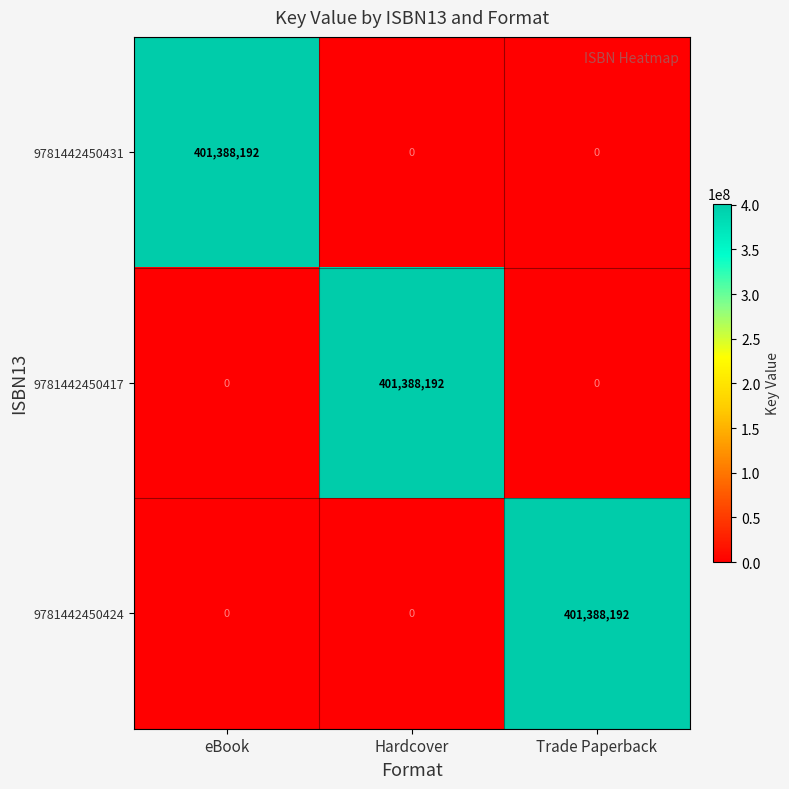

Is the value of 9781442450431 at eBook greater than the value of 9781442450417 at eBook?

Yes